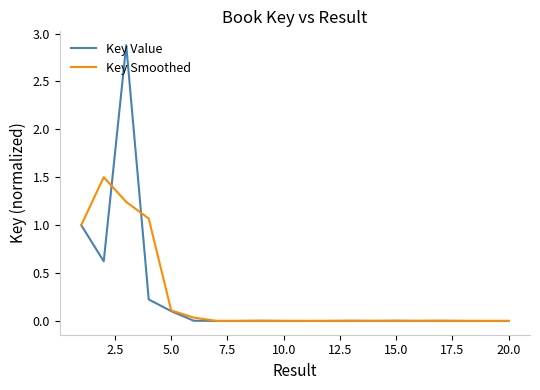

What is the average value of the Key Value series?

0.2